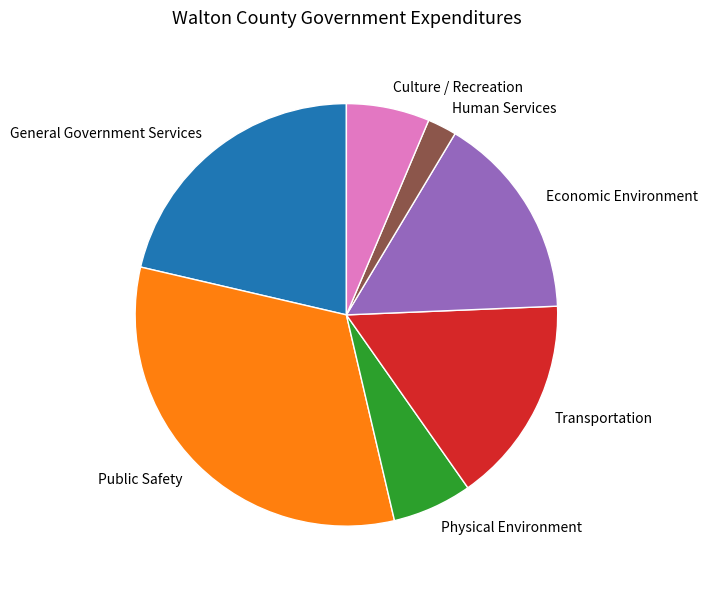

Does Public Safety represent more than half of the total?

No